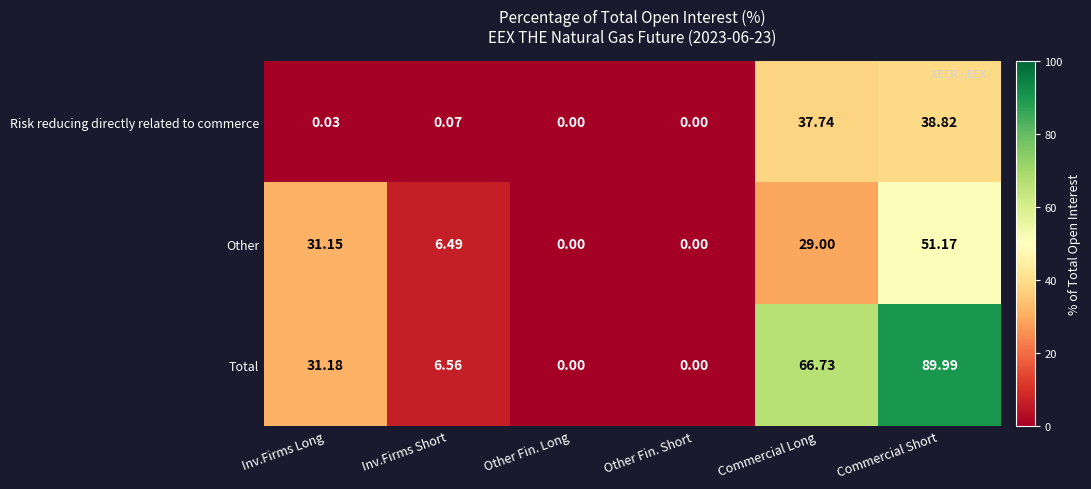

List the series in order of their overall mean, lowest first.

Risk reducing directly related to commerce, Other, Total